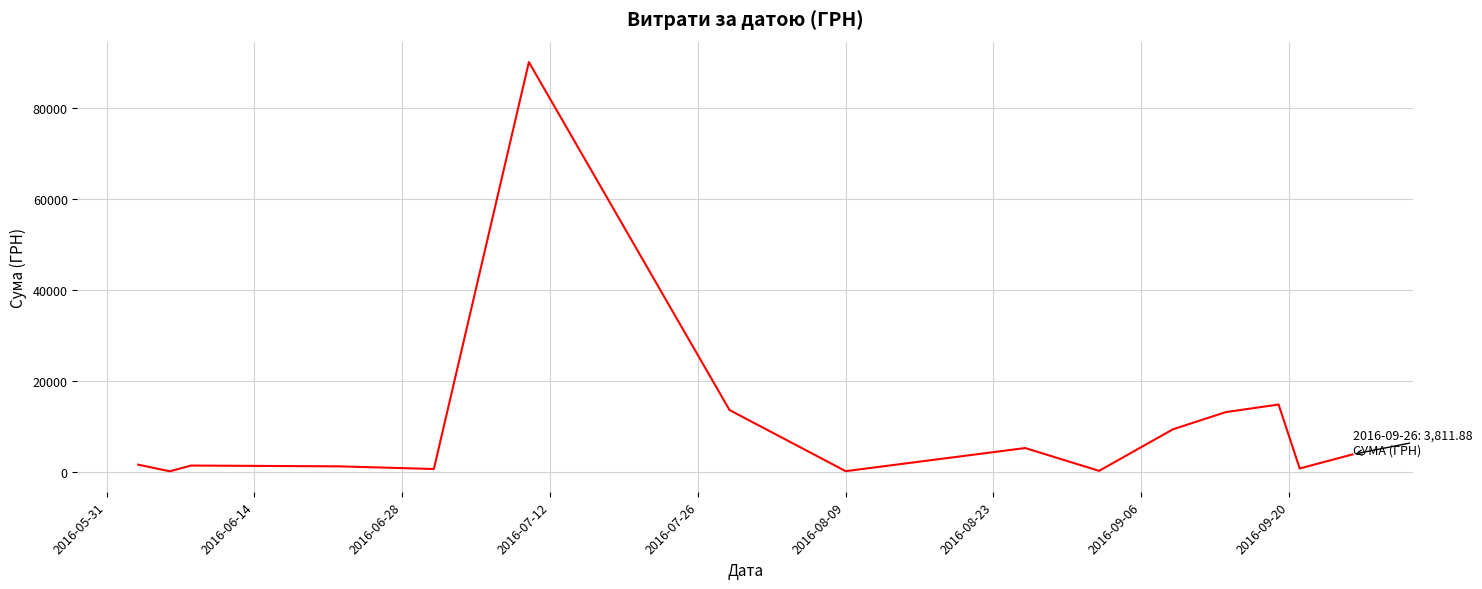

What is the maximum value shown in the chart?

90000.0